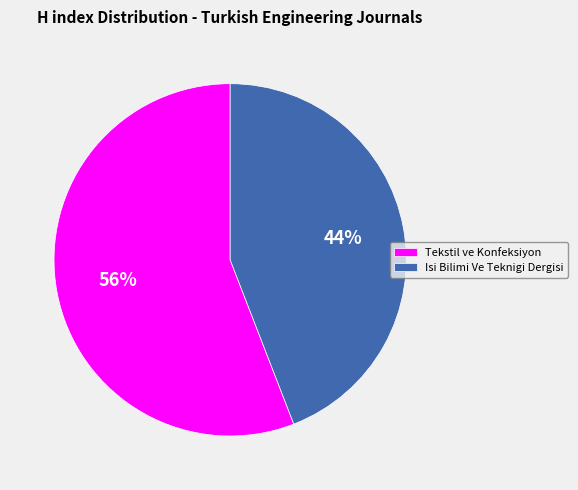

Rank the categories by value from lowest to highest.

Isi Bilimi Ve Teknigi Dergisi, Tekstil ve Konfeksiyon